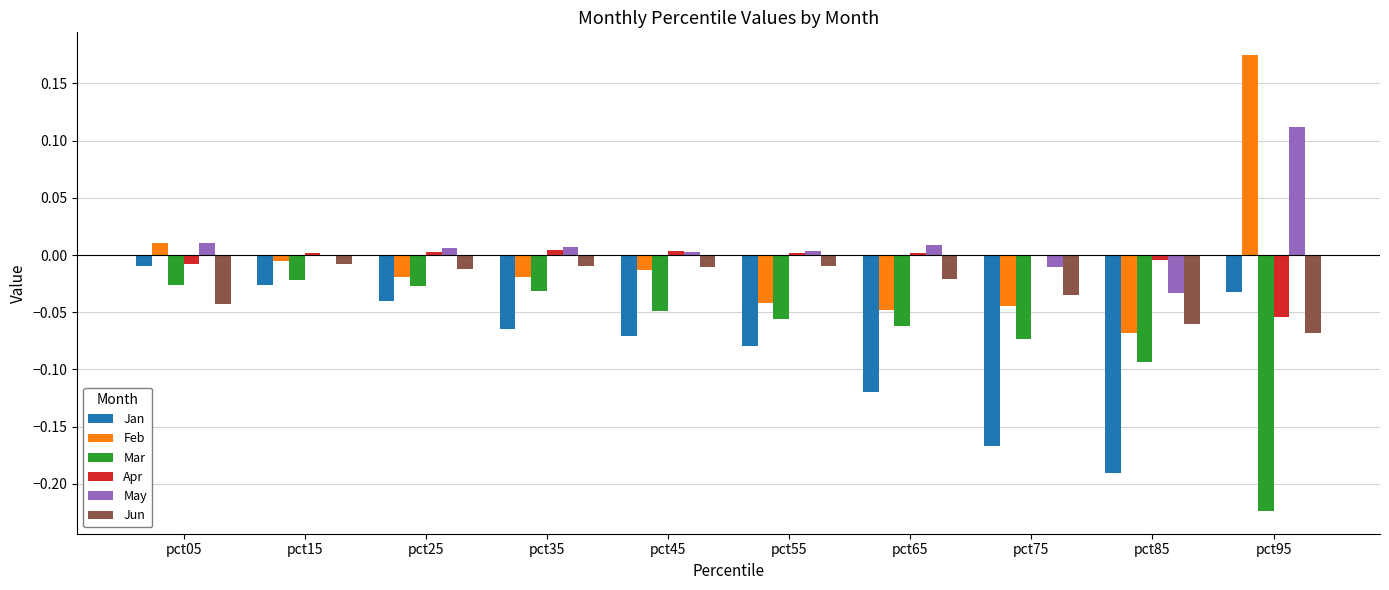

How many series are shown in this chart?

6